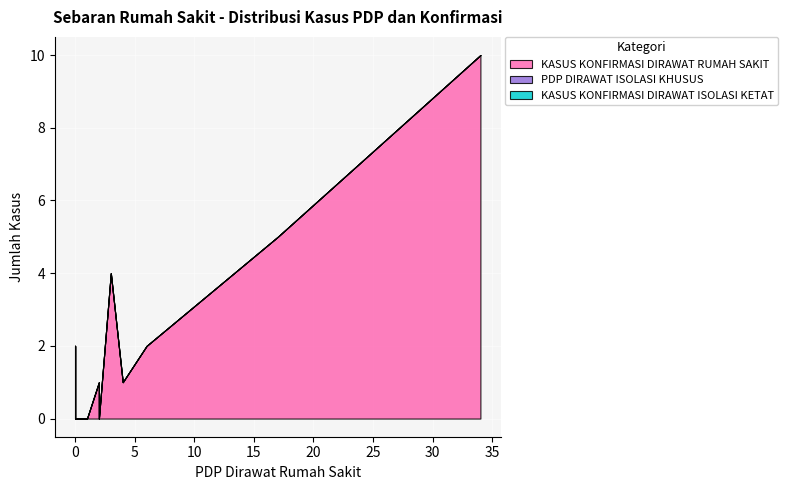

How many categories are shown in the chart?

19